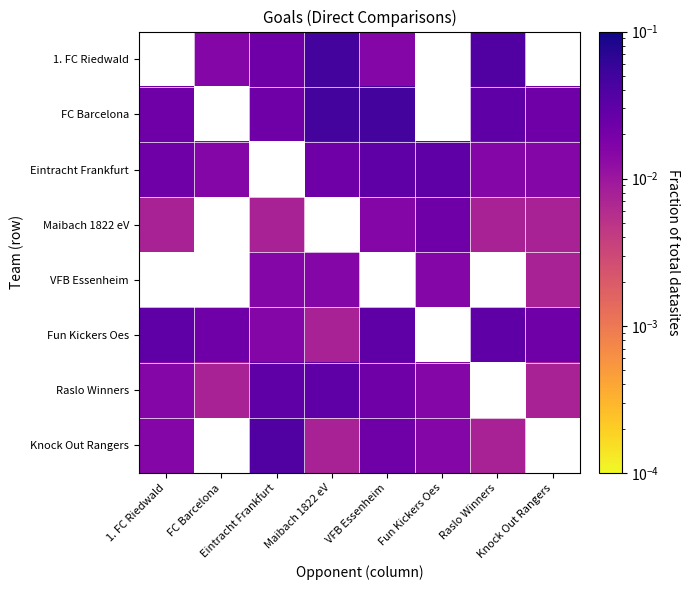

At which label does Eintracht Frankfurt reach its minimum?

FC Barcelona